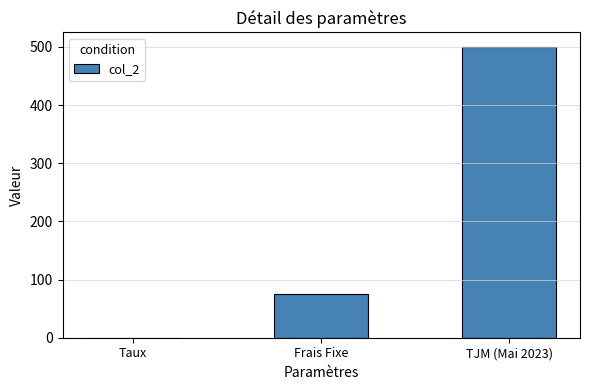

What is the average value?

191.7